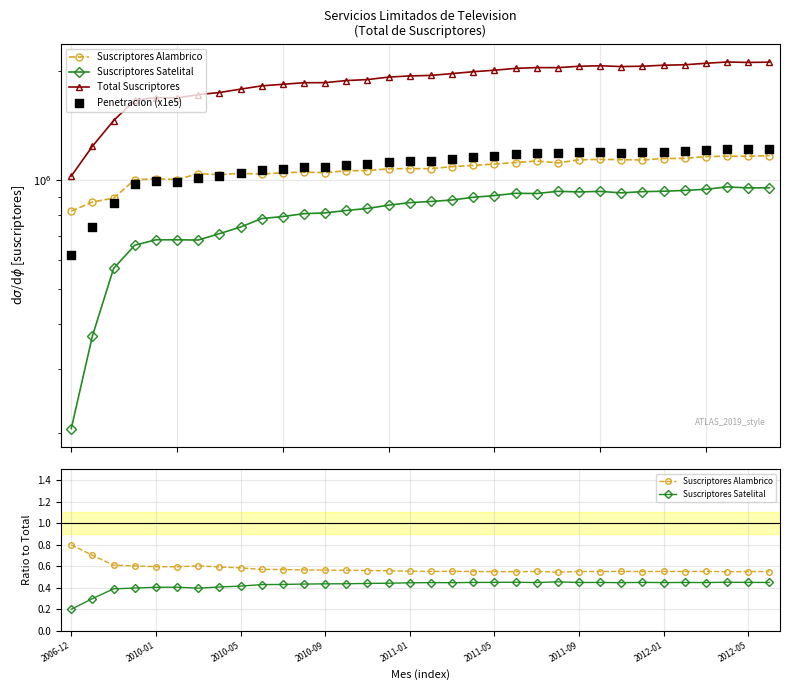

Which series reaches the minimum Y coordinate?

Suscriptores Satelital